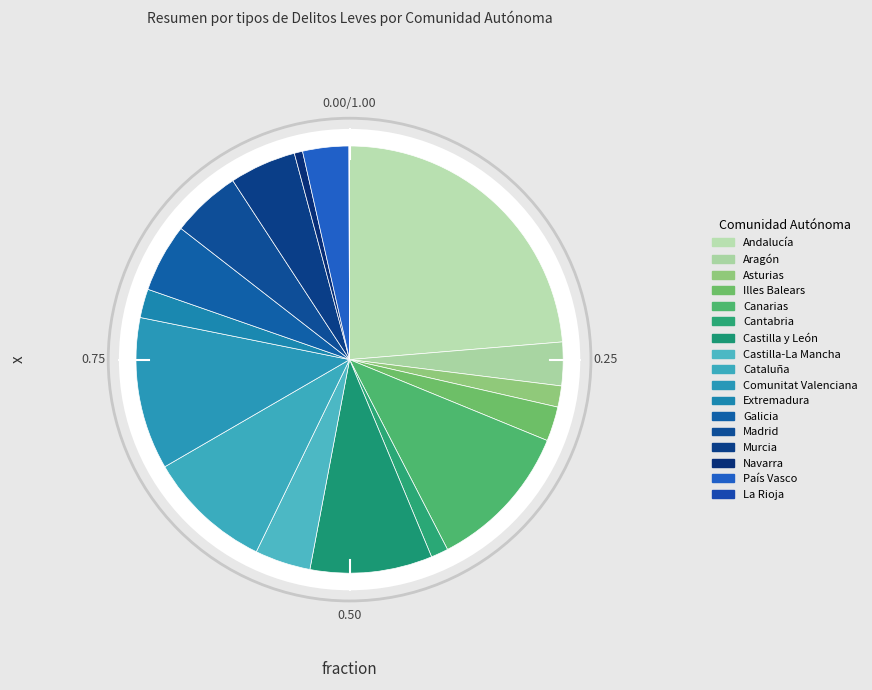

To the nearest percent, what is the difference between the Murcia and Asturias slice percentages?

3%